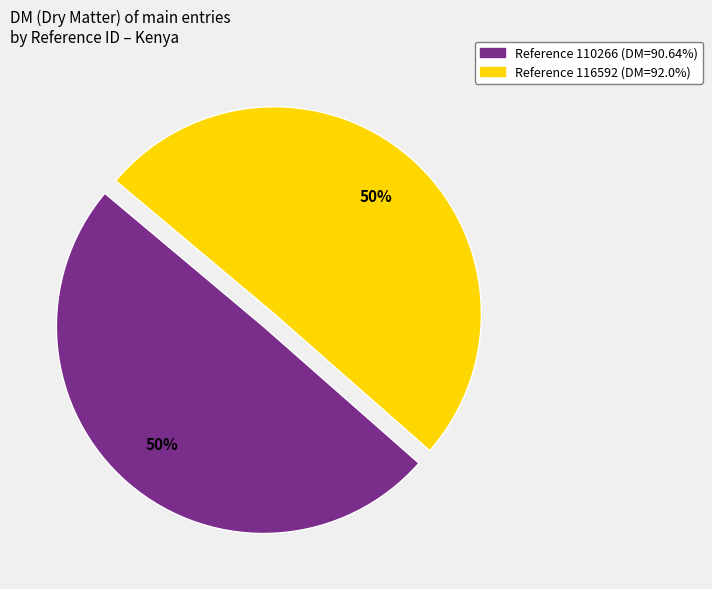

To the nearest percent, what is the average slice percentage?

50%